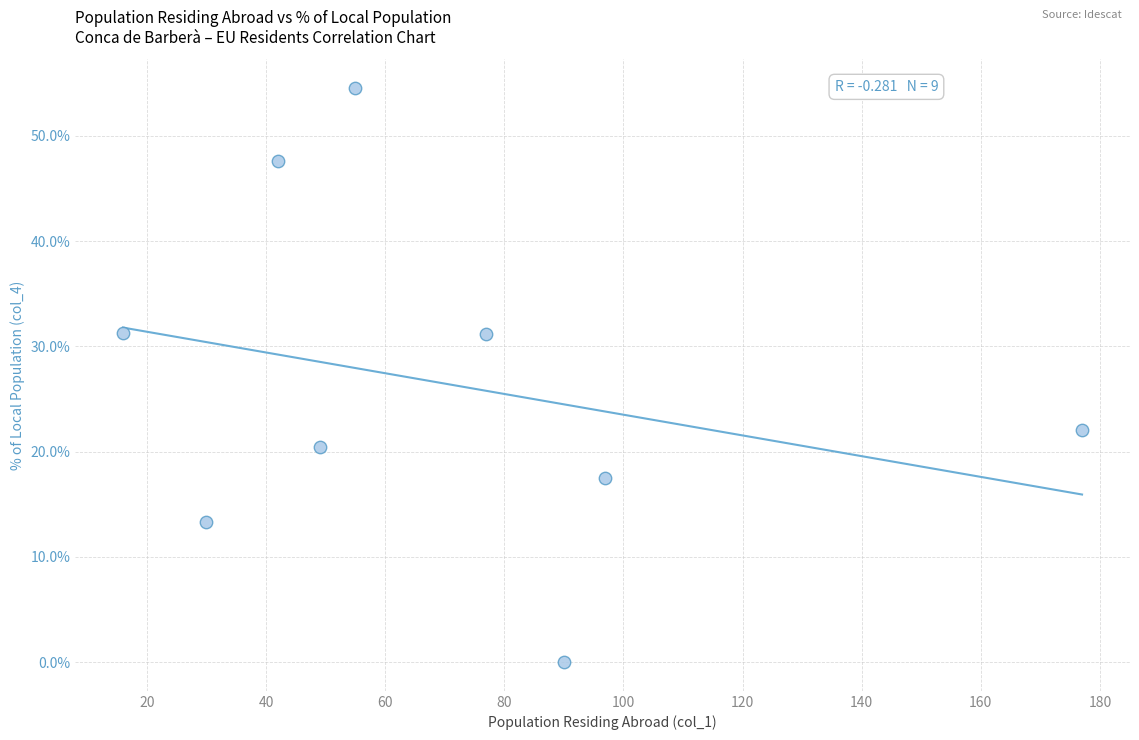

What is the average Y value?

26.4